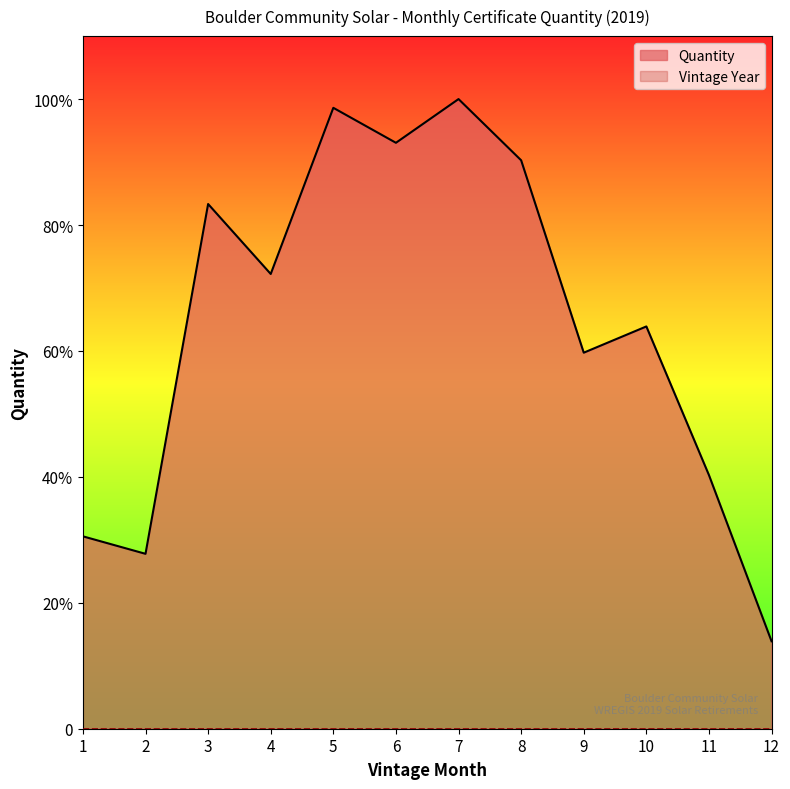

What is the smallest value displayed?

0.1